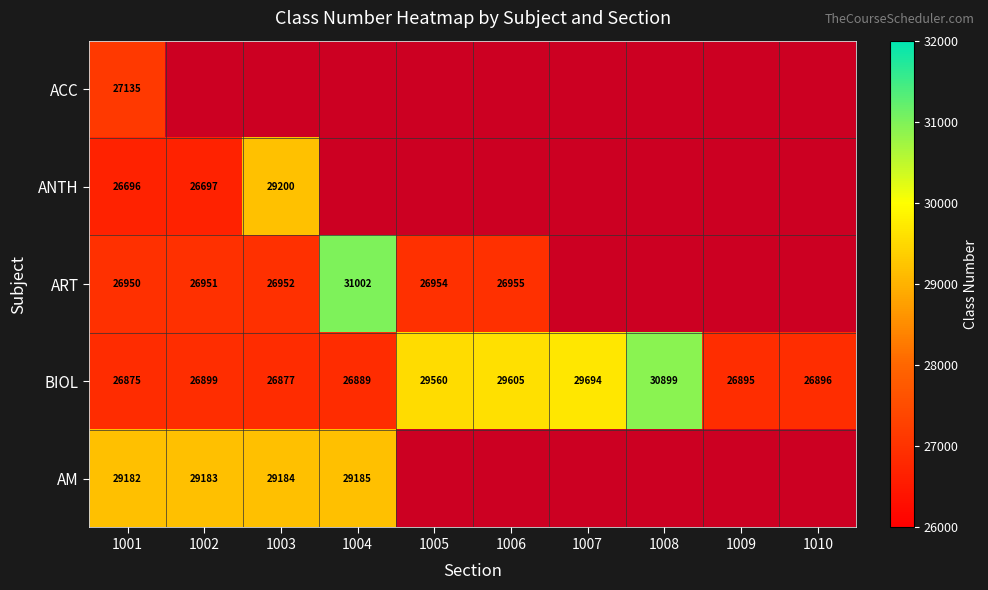

Is it true that BIOL equals 18570 at 1003?

False